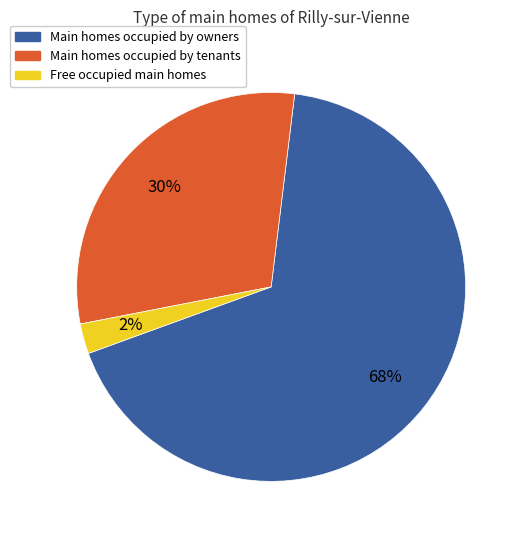

Does any single category account for the majority?

Yes